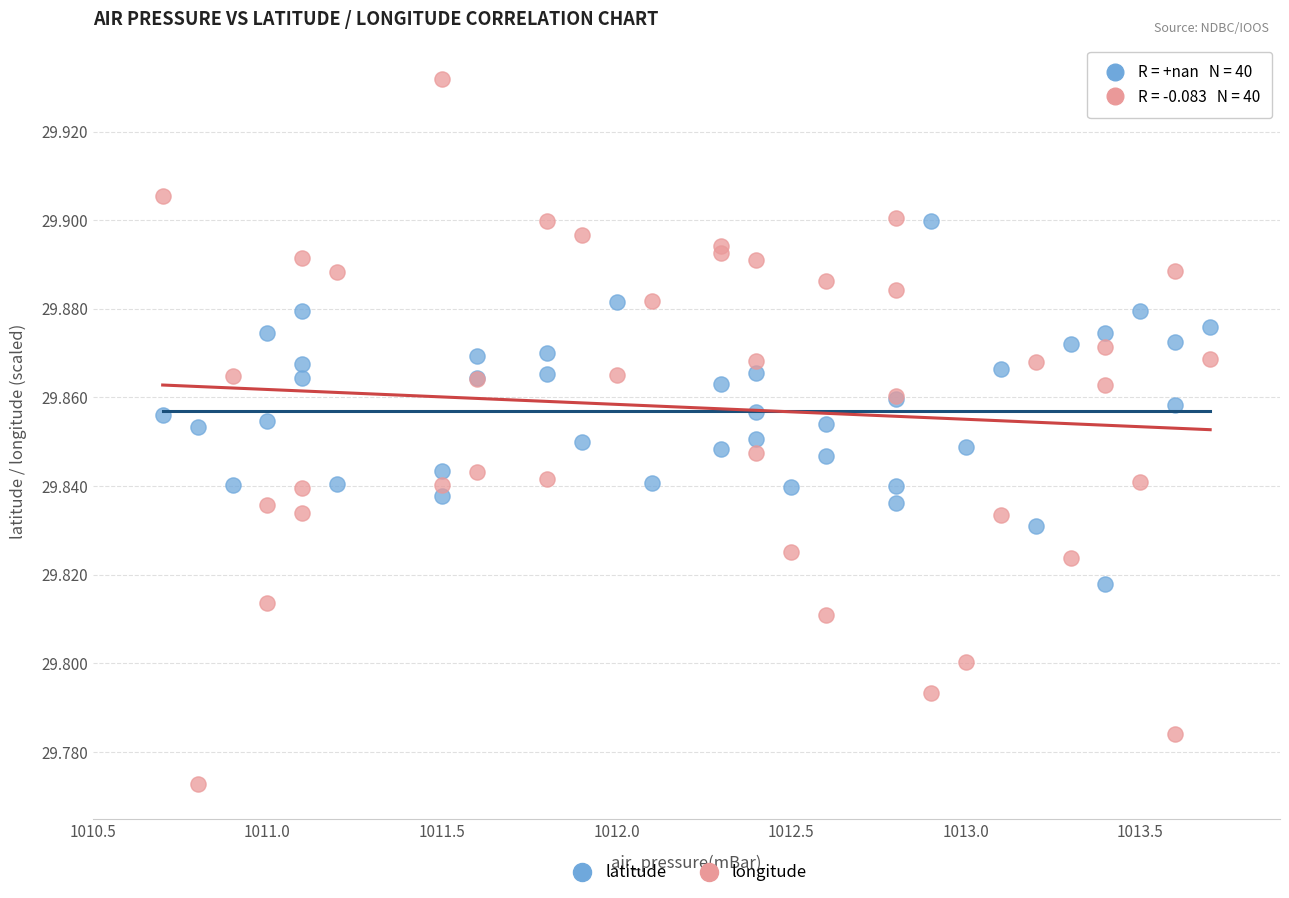

Which series contains the lowest Y value?

longitude